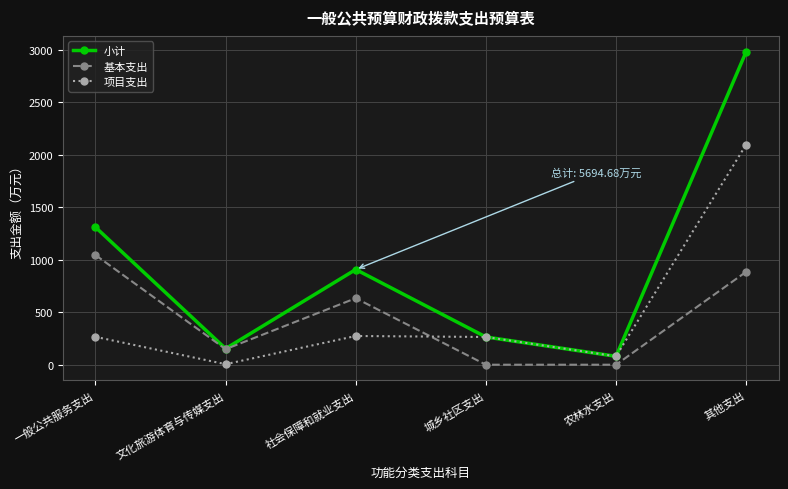

What is the sum of all 项目支出 values?

2984.3